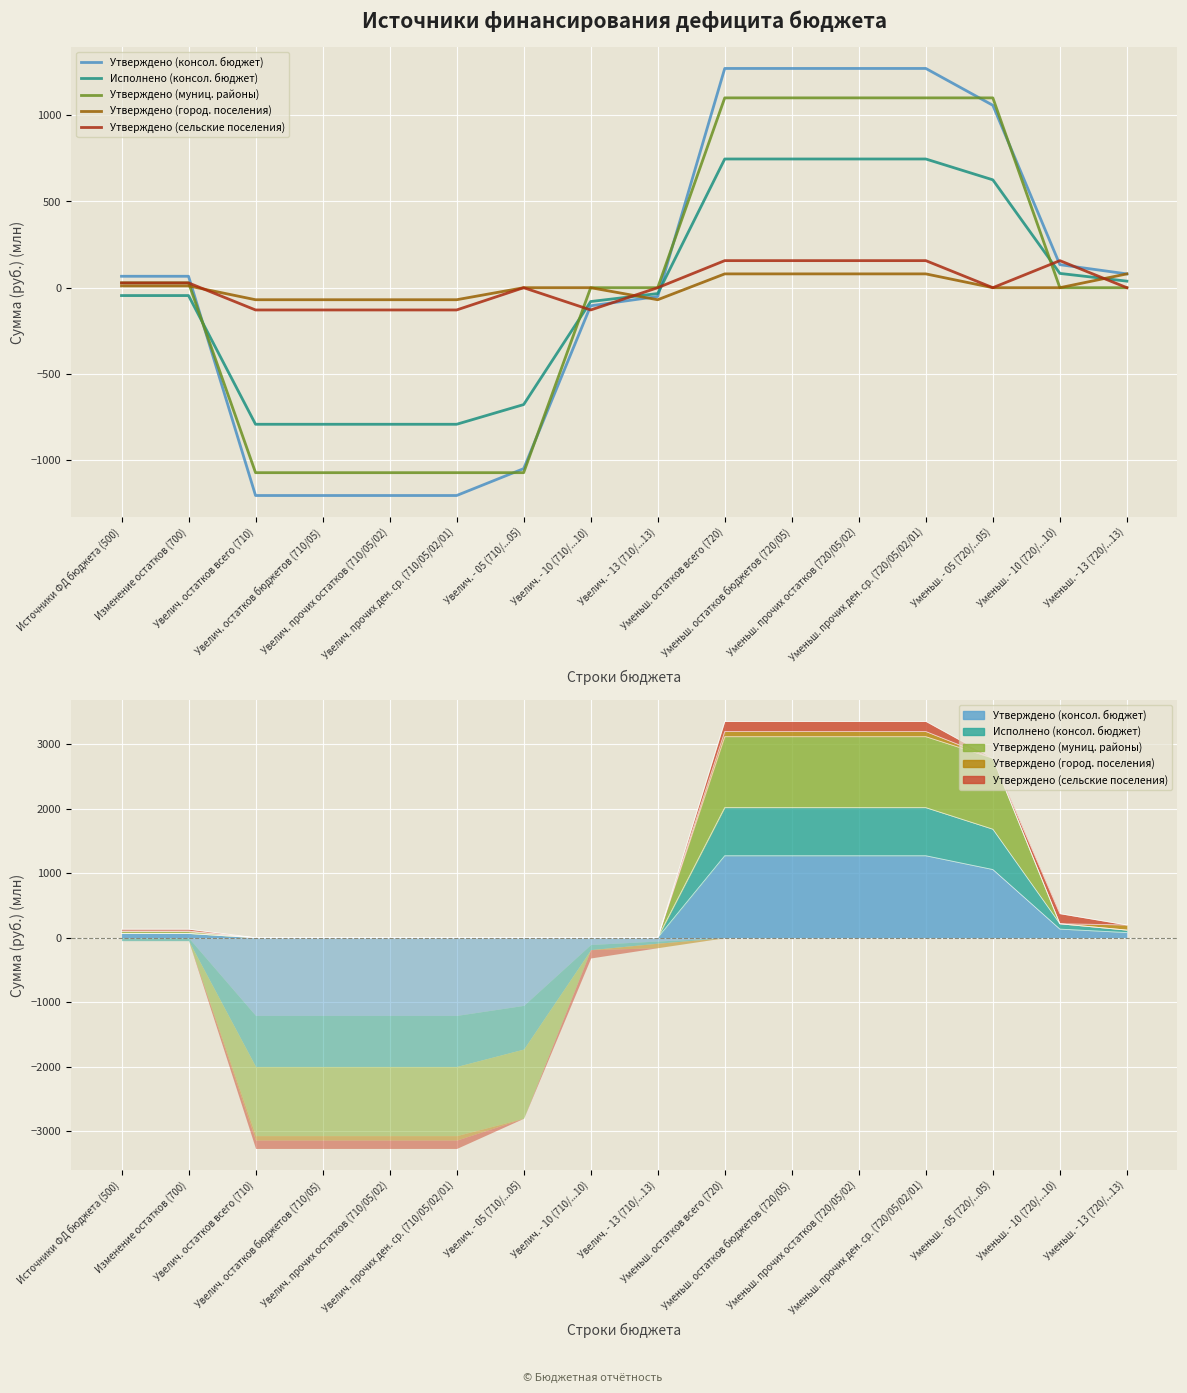

What is the sum of the Утверждено (город. поселения) values at Уменьш. - 05 (720/...05) and Увелич. прочих ден. ср. (710/05/02/01)?

-69.8